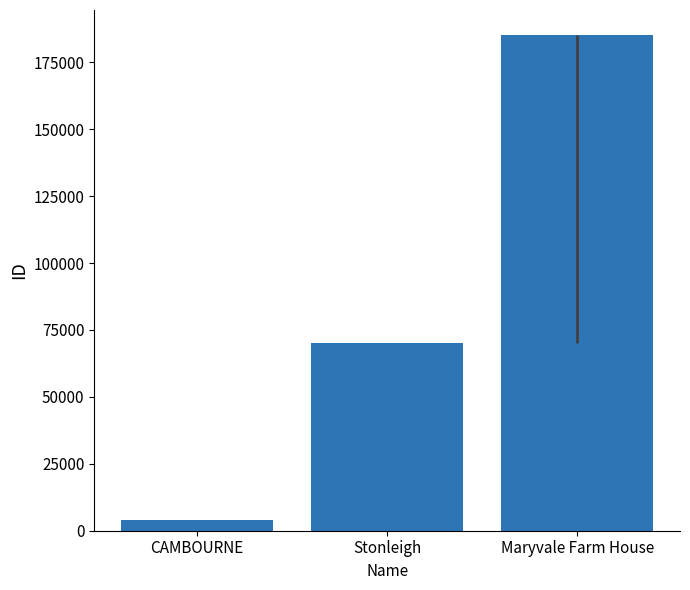

What is the change in value from CAMBOURNE to Stonleigh?

+65977